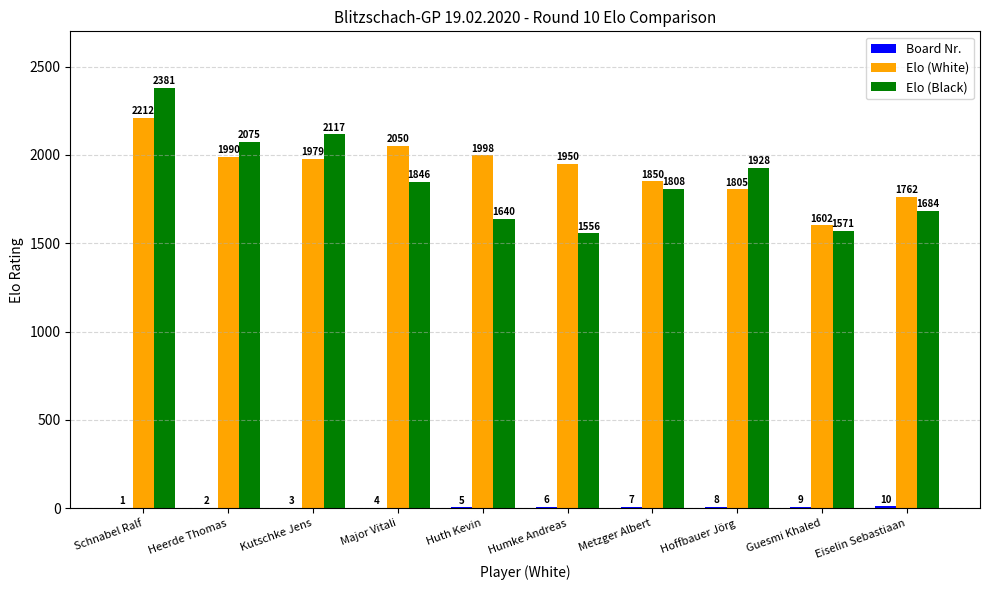

What is the total value across all series at Humke Andreas?

3512